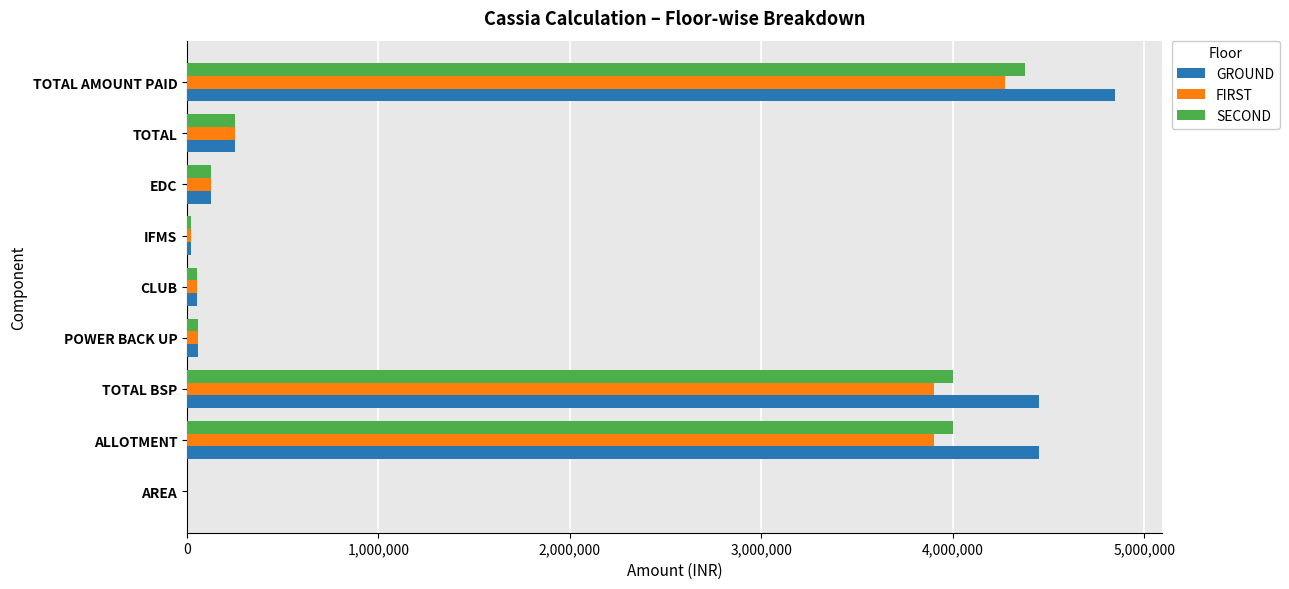

Which category has the highest value across all series?

TOTAL AMOUNT PAID